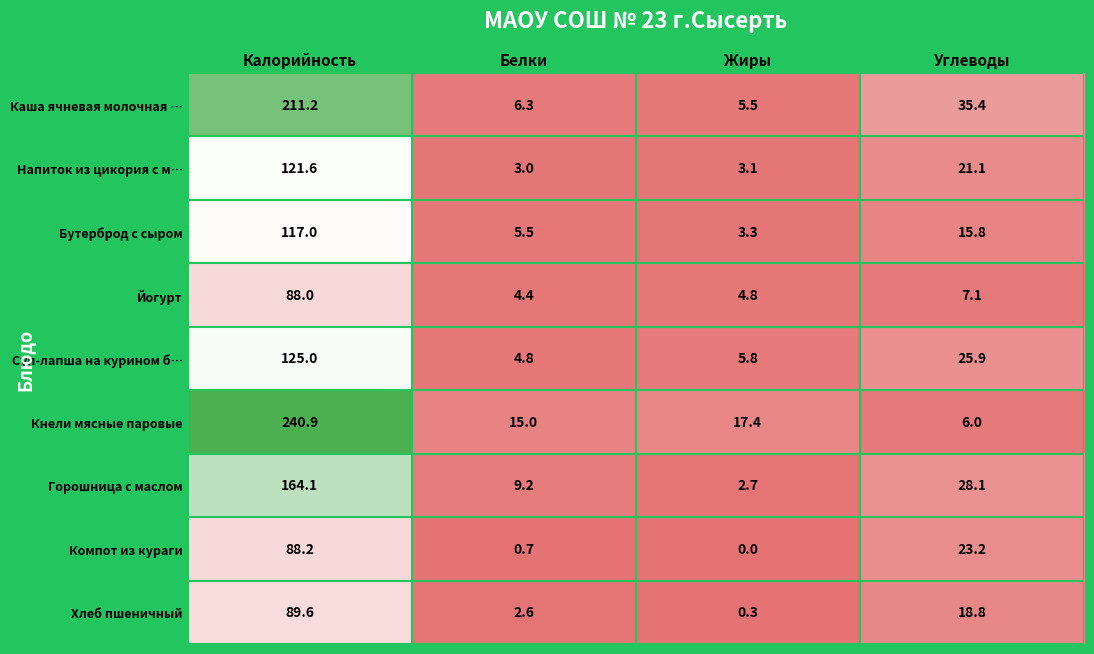

The value of Кнели мясные паровые at Белки is 4.7. True or false?

False